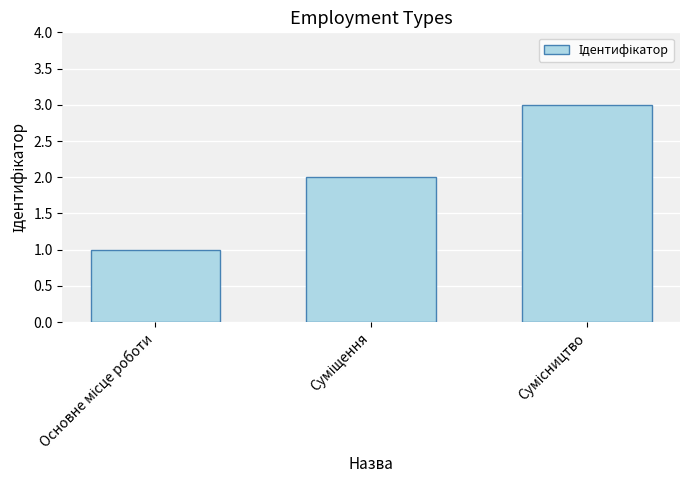

What is the maximum value shown in the chart?

3